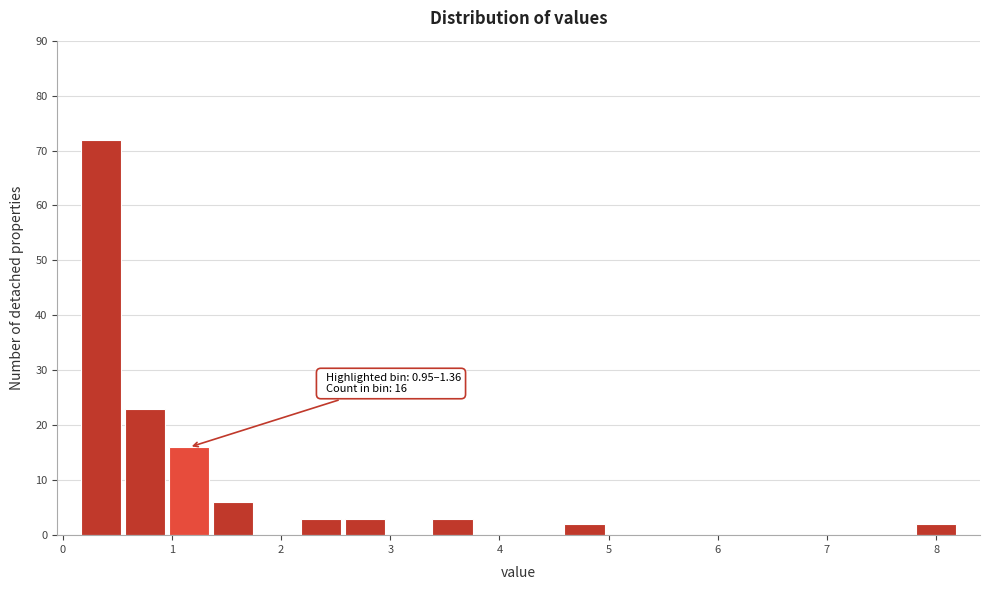

Over which range of the x-axis is the bar tallest?

0.2 to 0.6